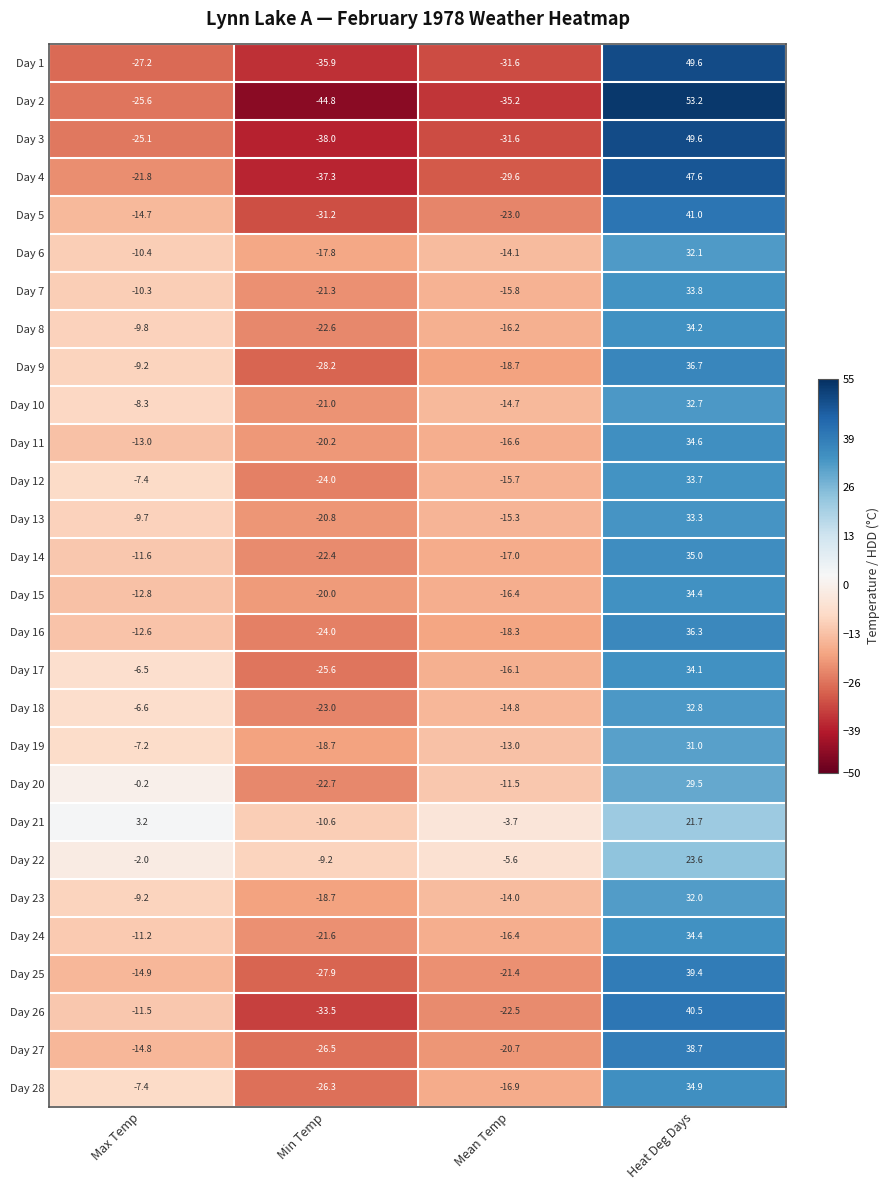

At which category does the chart reach its minimum across all series?

Min Temp